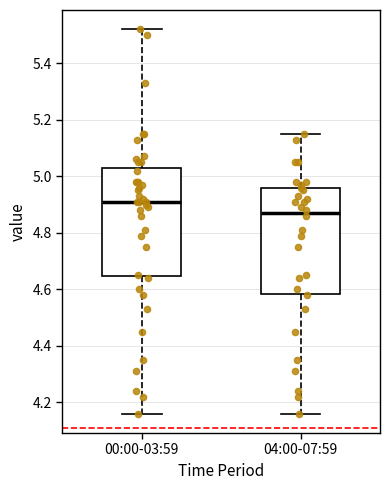

Reading left to right, read every box against the y-axis: the position of its median line, the range the box covers, and the ends of its whiskers. The values are not printed on the chart, so give them approximately, as read against the axis.

00:00-03:59: median 4.92, box 4.64 to 5.02, whiskers 4.16 to 5.52
04:00-07:59: median 4.88, box 4.58 to 4.96, whiskers 4.16 to 5.16